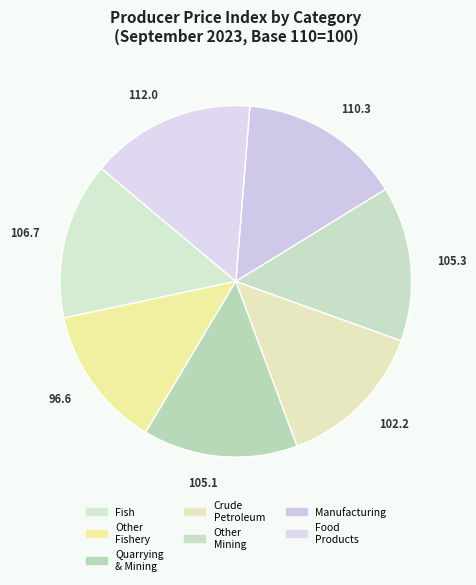

How many slices are in this pie chart?

7